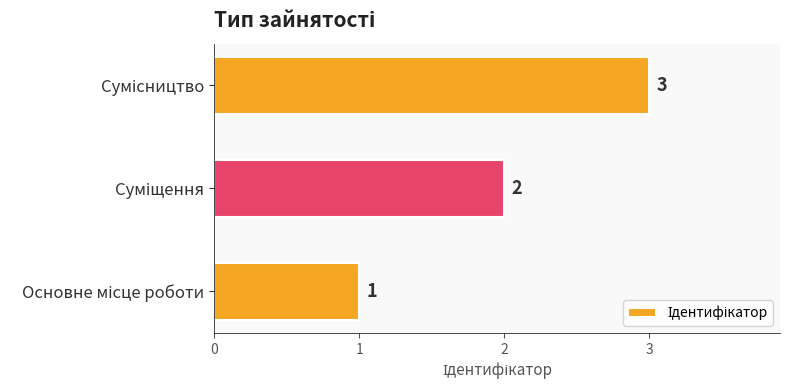

Count the values in the range 1 to 3.

3